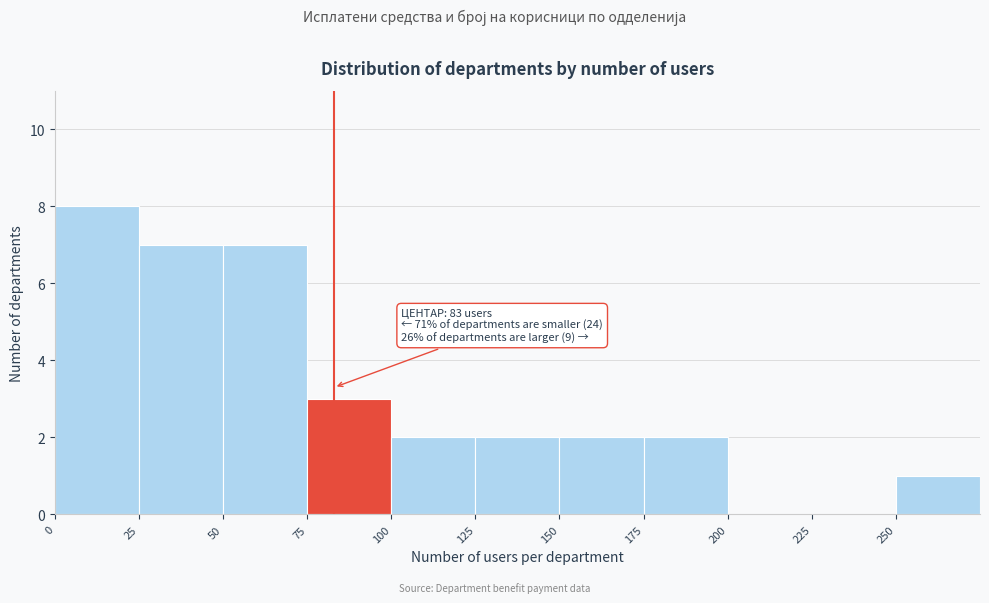

Which range on the x-axis has the tallest bar?

0 to 25